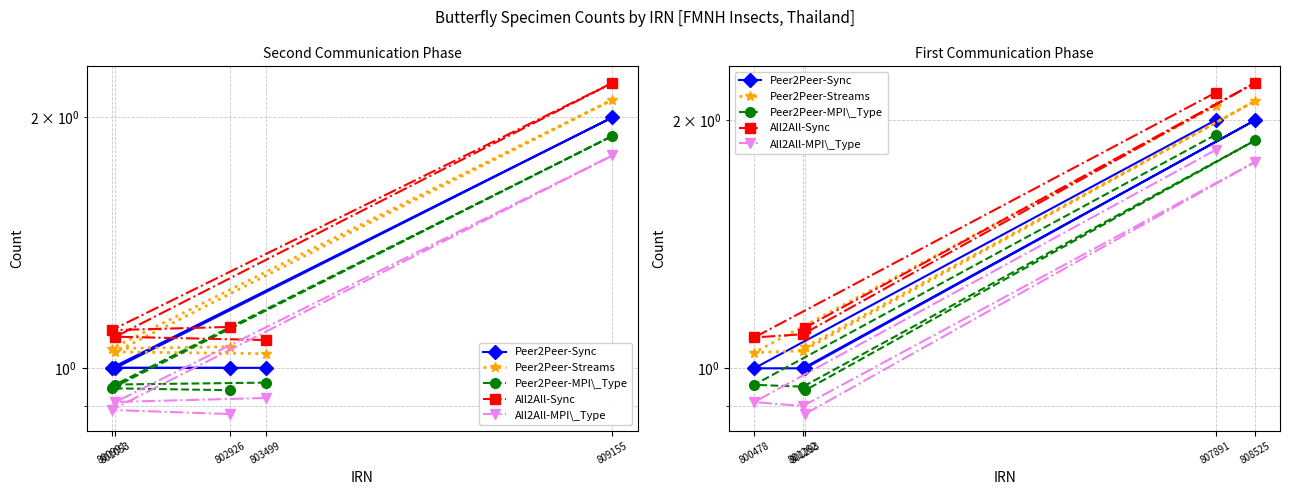

What are all the series names shown in the legend?

Peer2Peer-Sync, Peer2Peer-Streams, Peer2Peer-MPI\_Type, All2All-Sync, All2All-MPI\_Type